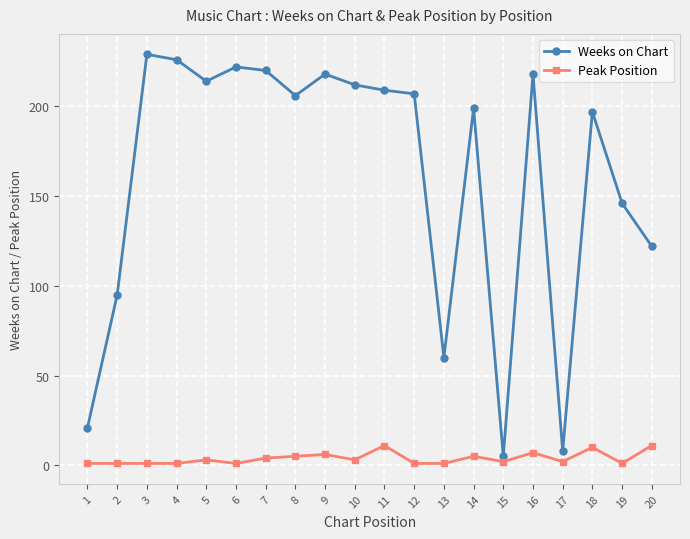

Rank the series by their average value, from highest to lowest.

Weeks on Chart, Peak Position